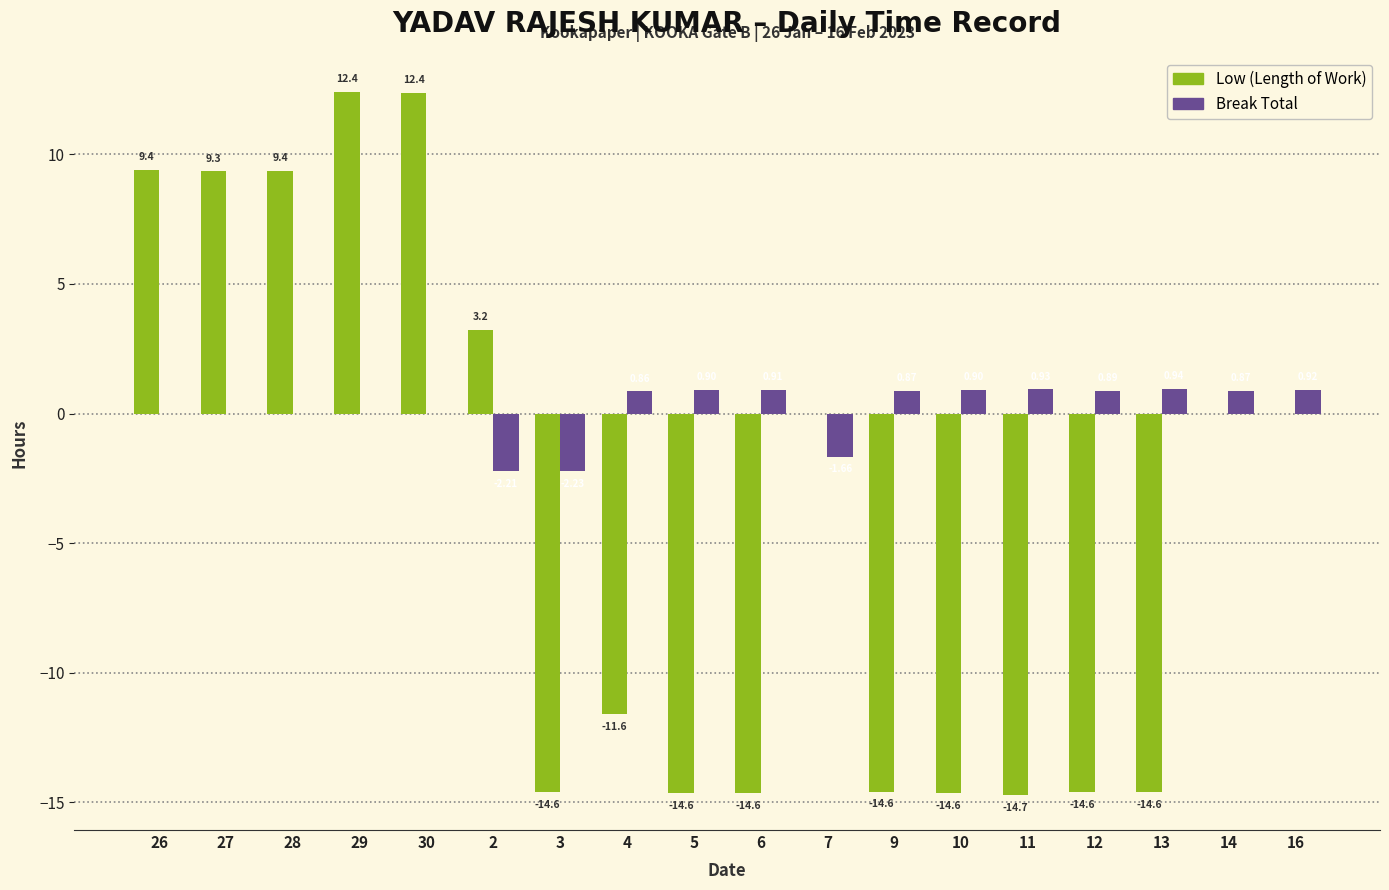

What is the highest value of the Low (Length of Work) series?

12.4